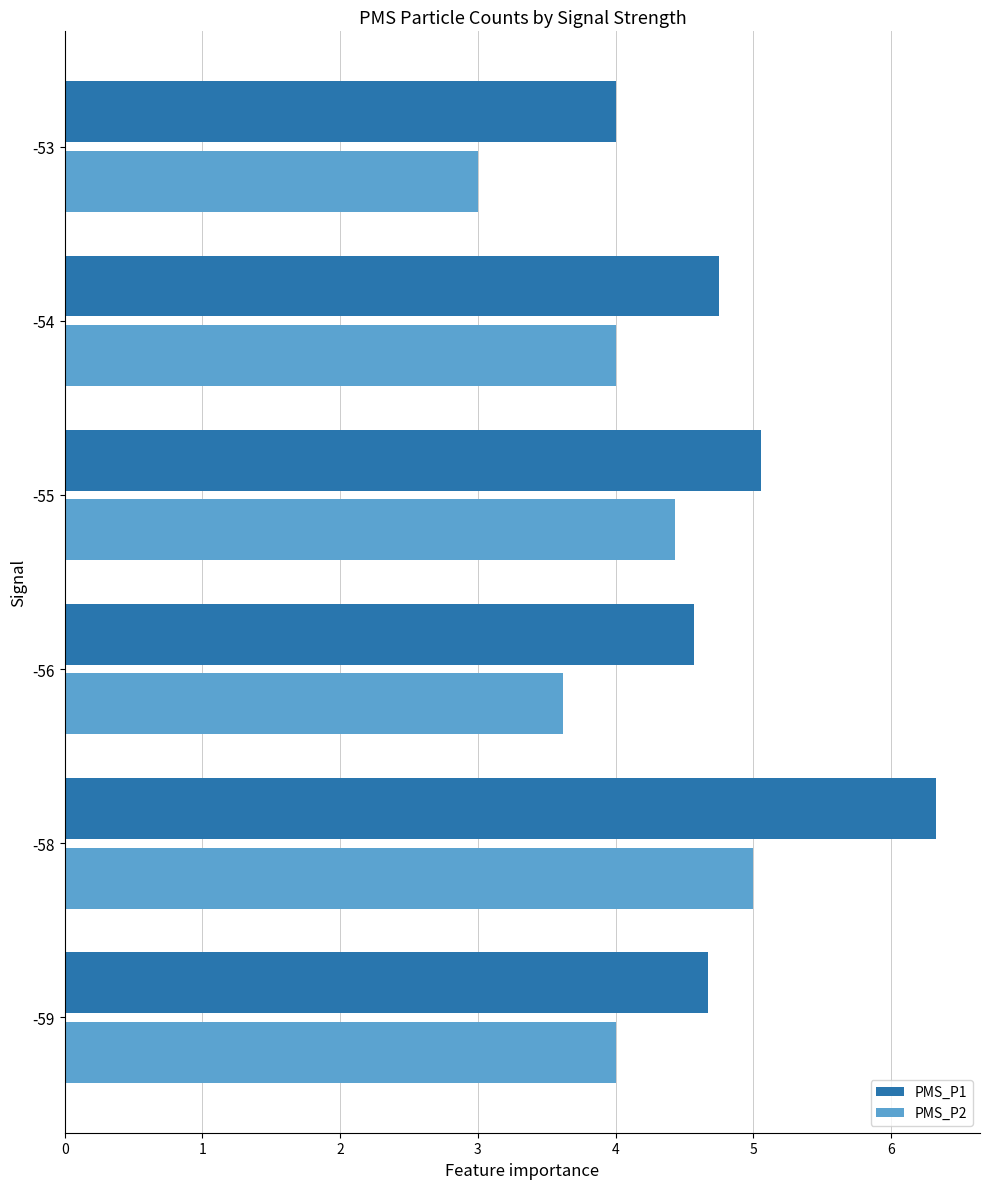

Is it true that PMS_P2 equals 2.4 at -55?

False